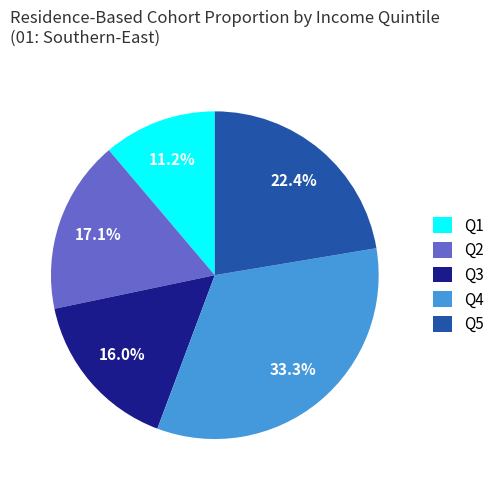

How many slices are in this pie chart?

5